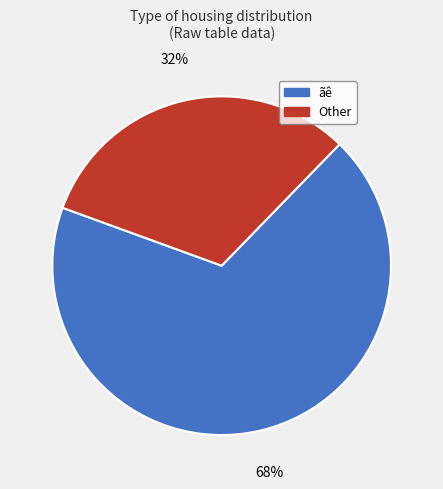

Is there any slice that represents more than half of the pie?

Yes